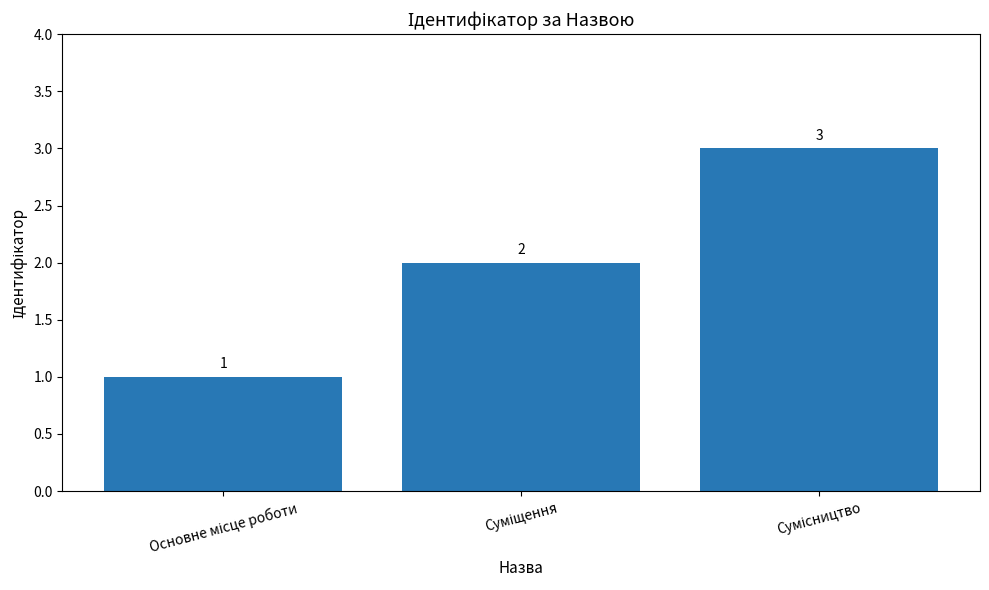

What is the average value?

2